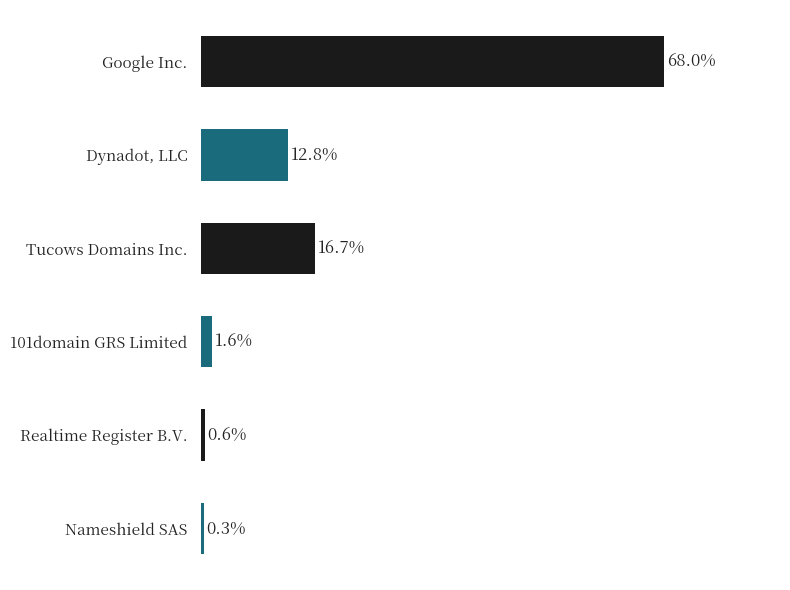

Which label corresponds to the largest value in the chart?

Google Inc.